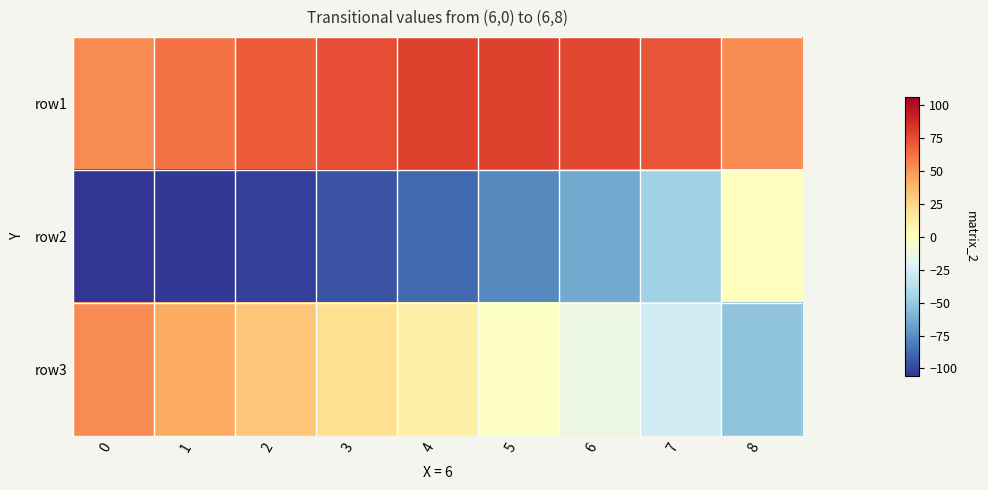

Reading left to right, transcribe all the data shown in this chart.

row1: 0=53.0	1=62.0	2=69.0	3=74.0	4=78.0	5=78.0	6=77.0	7=72.0	8=53.0
row2: 0=-106.0	1=-105.0	2=-102.0	3=-96.0	4=-88.0	5=-77.0	6=-64.0	7=-46.0	8=0.0
row3: 0=53.0	1=43.0	2=32.0	3=21.0	4=10.0	5=-1.2	6=-13.0	7=-27.0	8=-53.0